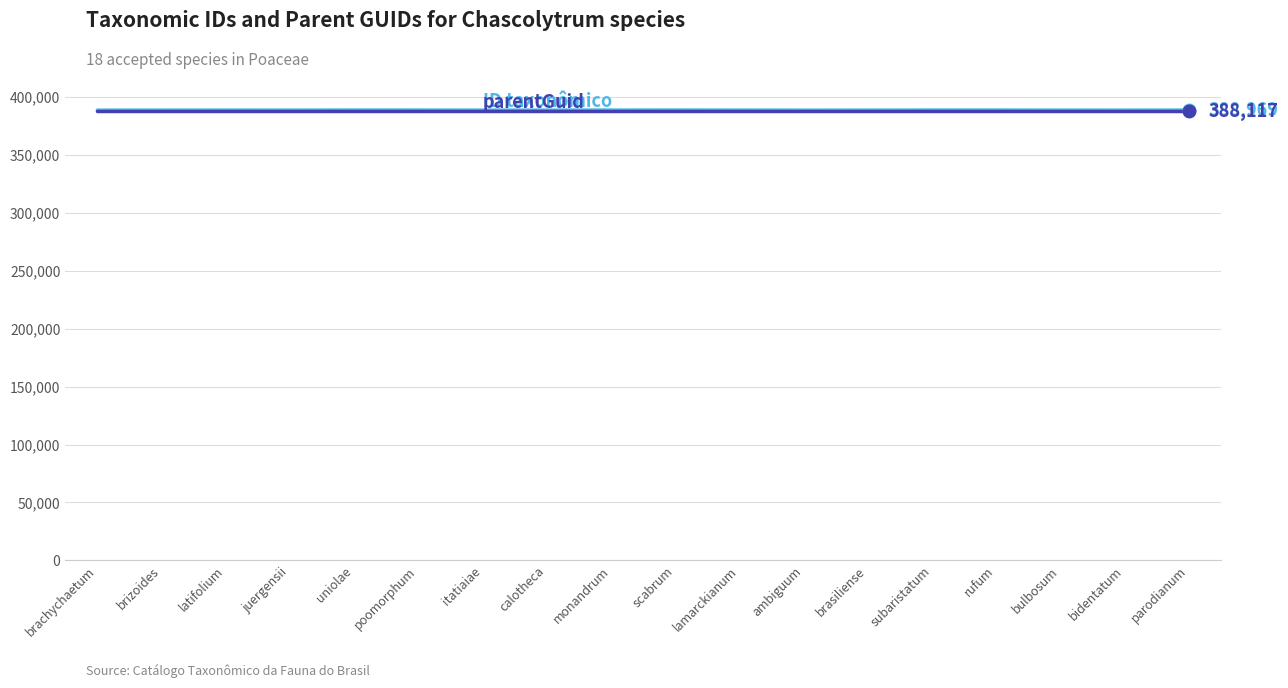

What is the total value across all series at bidentatum?

777008